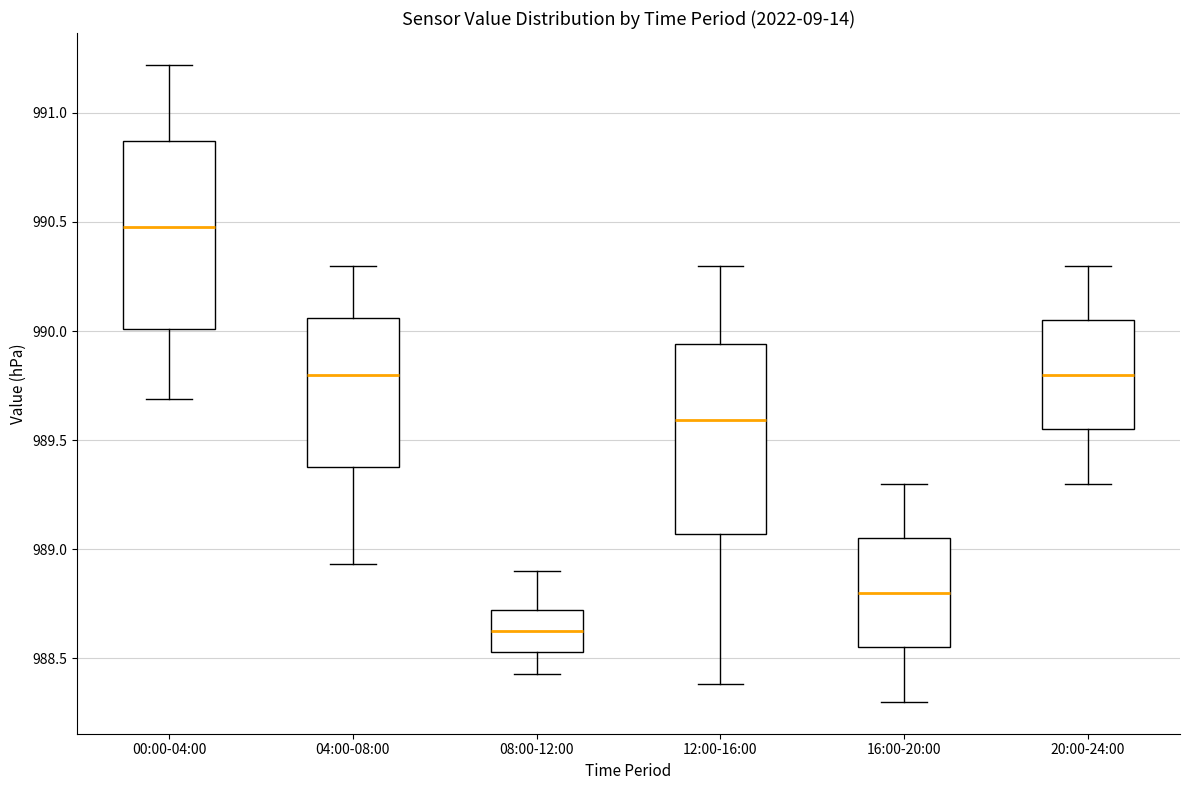

Which box's median line is the lowest?

08:00-12:00